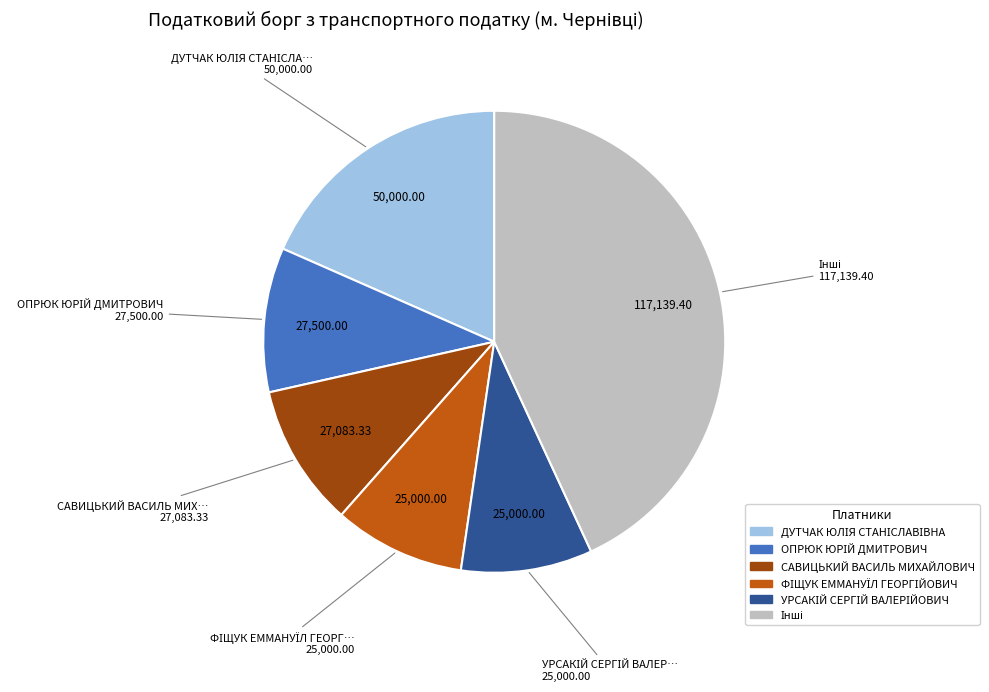

Is there a majority slice in this chart?

No